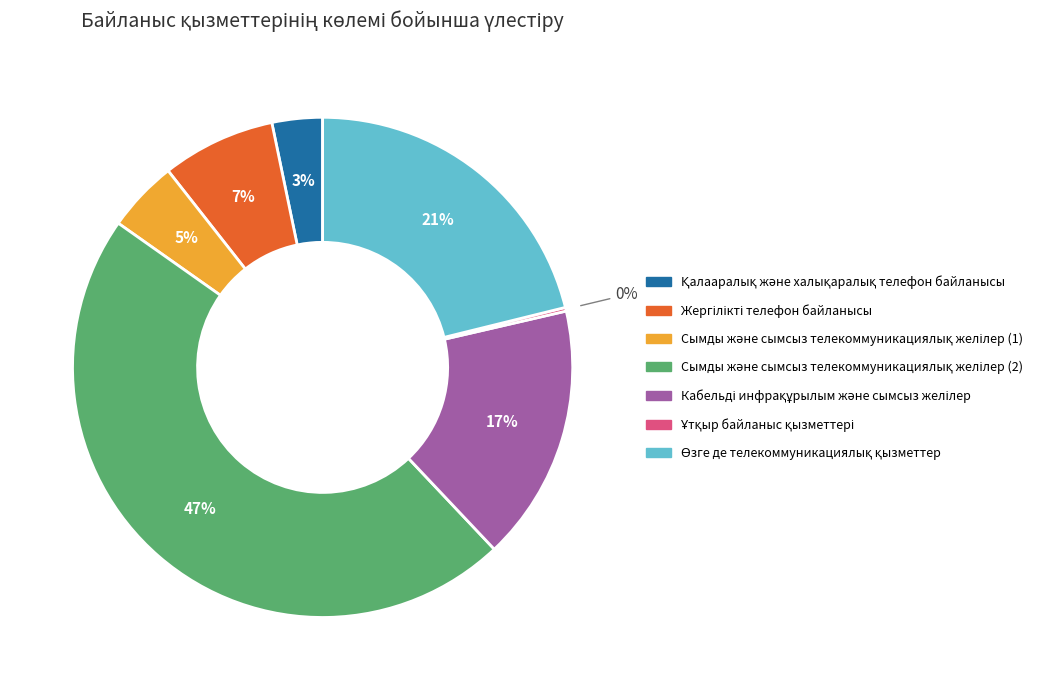

Is there a majority slice in this chart?

No